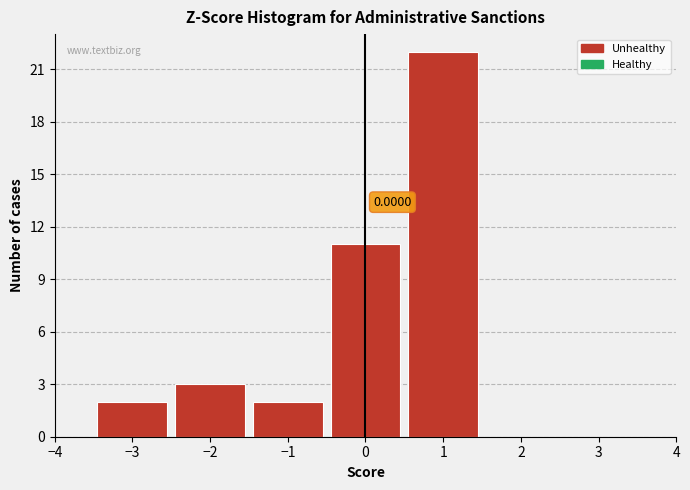

Over which range of the x-axis is the bar tallest?

0.5 to 1.5